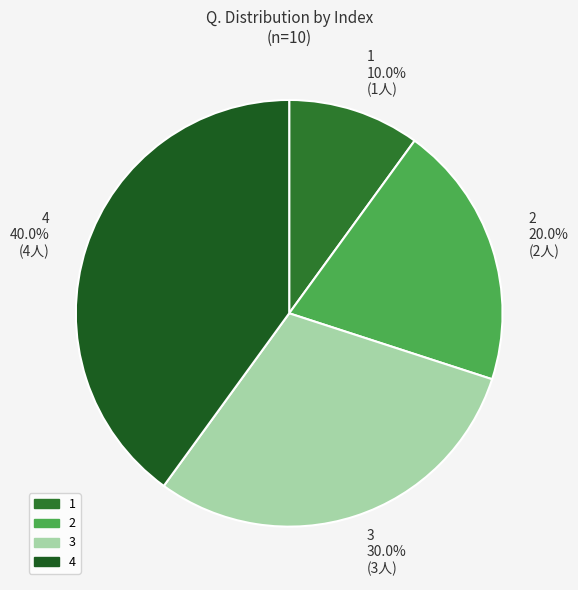

Is it true that 4 is 40% of the pie?

True